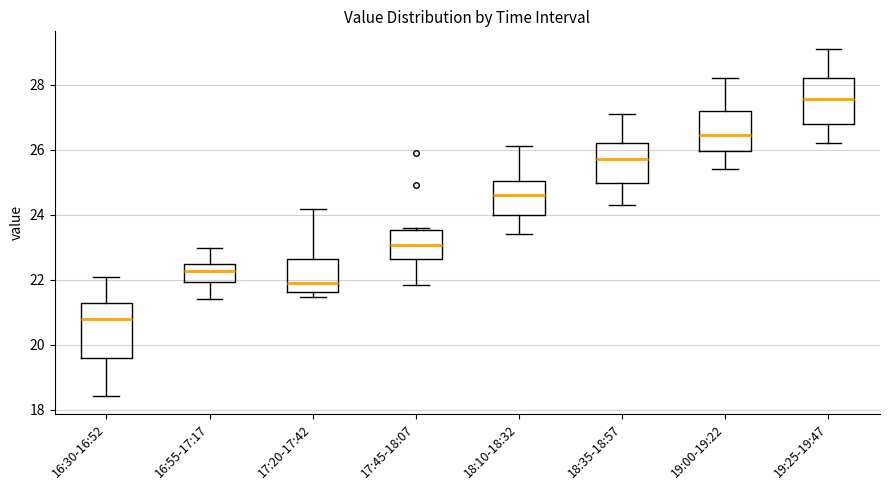

Which box is the tallest, from its lower edge to its upper edge?

16:30-16:52